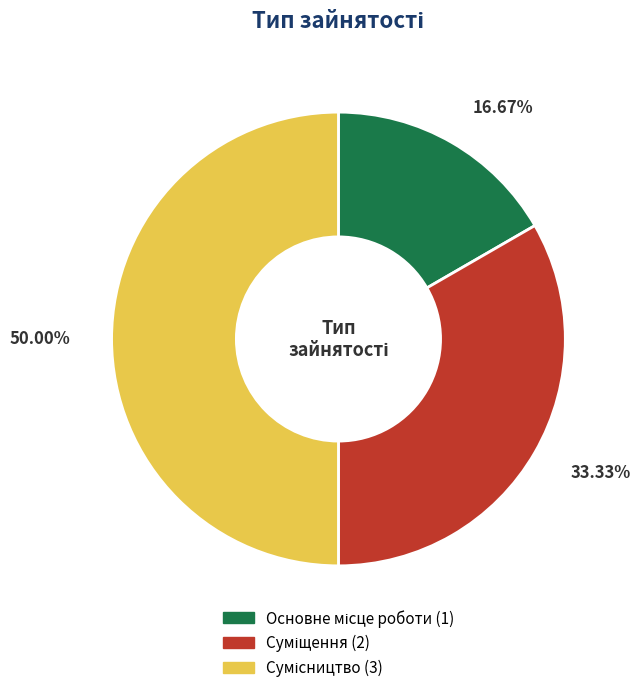

Is the sum of Сумісництво and Основне місце роботи greater than half?

Yes